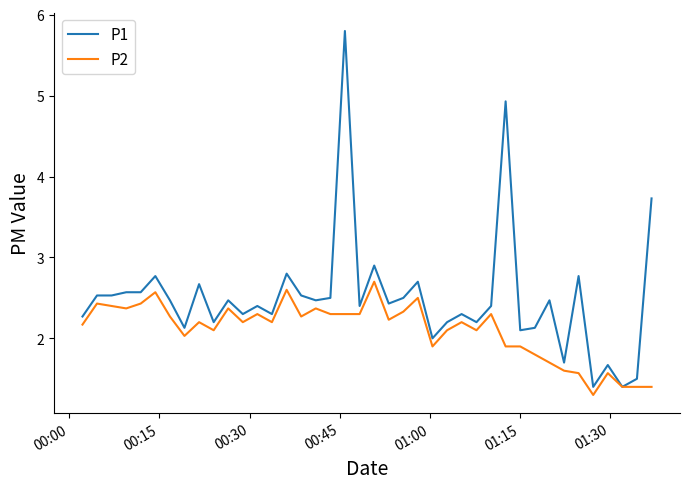

List the series in order of their peak value, lowest first.

P2, P1